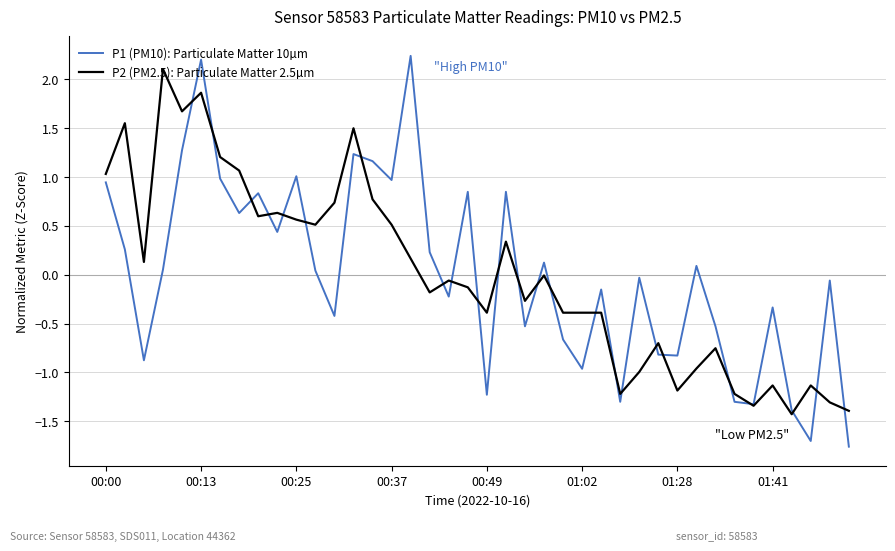

What is the minimum value for P1 (PM10): Particulate Matter 10µm?

-1.8